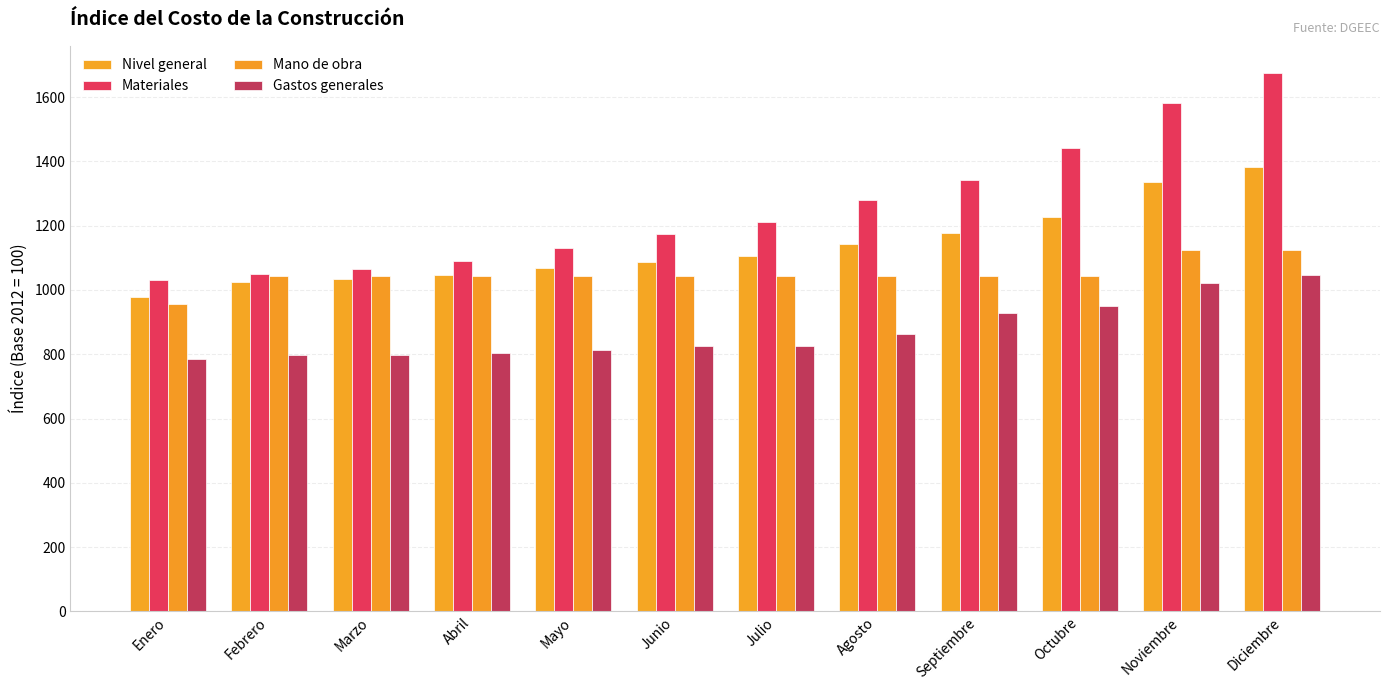

The Materiales series shows 1794.4 at Febrero. True or false?

False